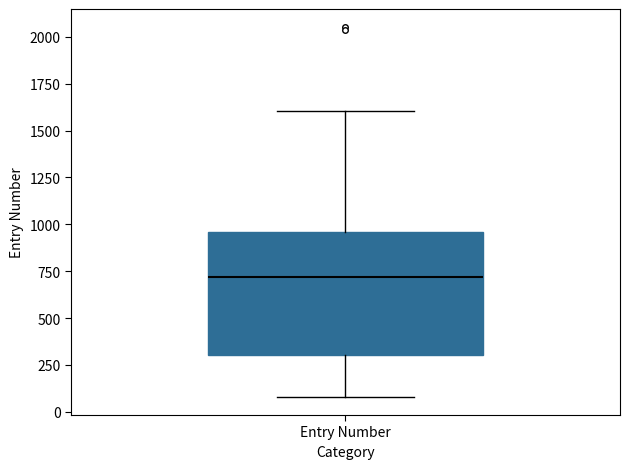

Read this box plot against the y-axis: the position of the median line, the range covered by the box, and the ends of both whiskers. The values are not printed on the chart, so give them approximately, as read against the axis.

median 700, box 300 to 950, whiskers 100 to 1600